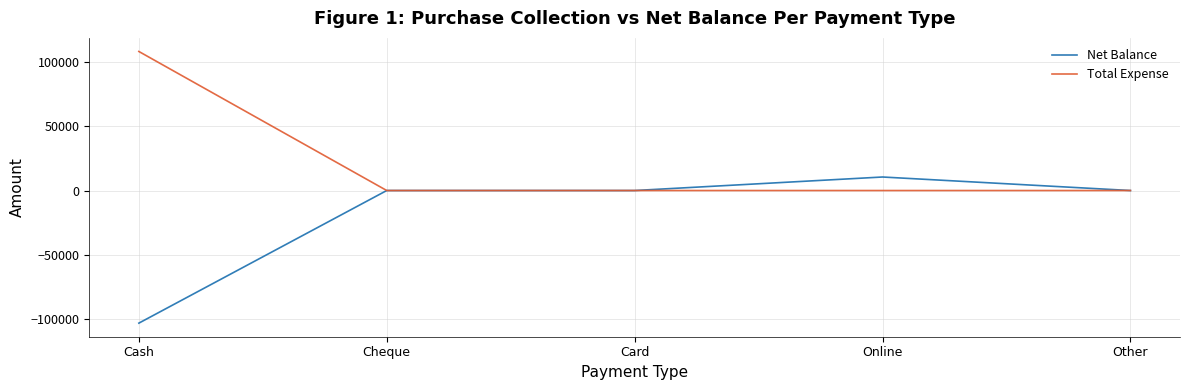

What is the sum of all Net Balance values?

-92504